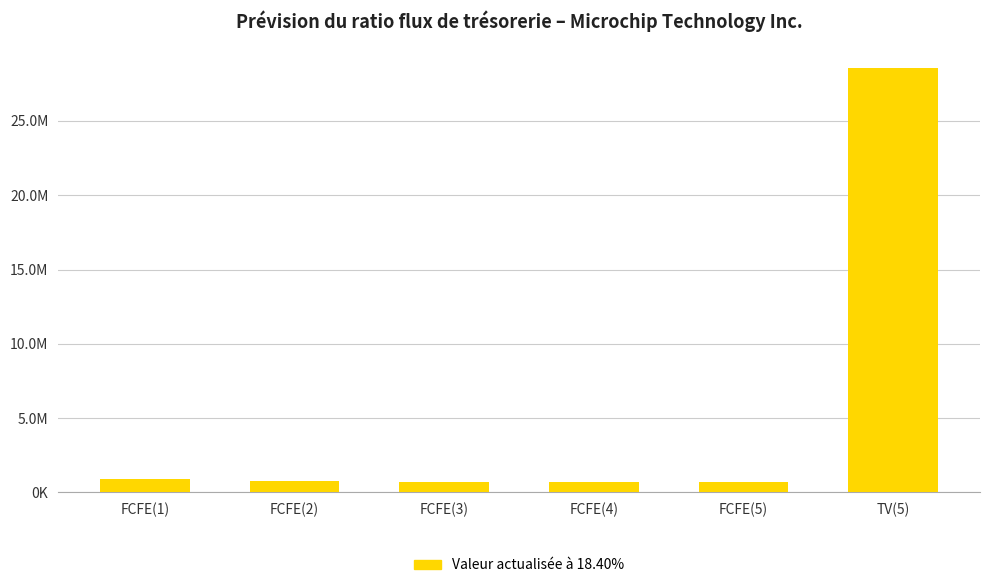

Are the bars horizontal?

No